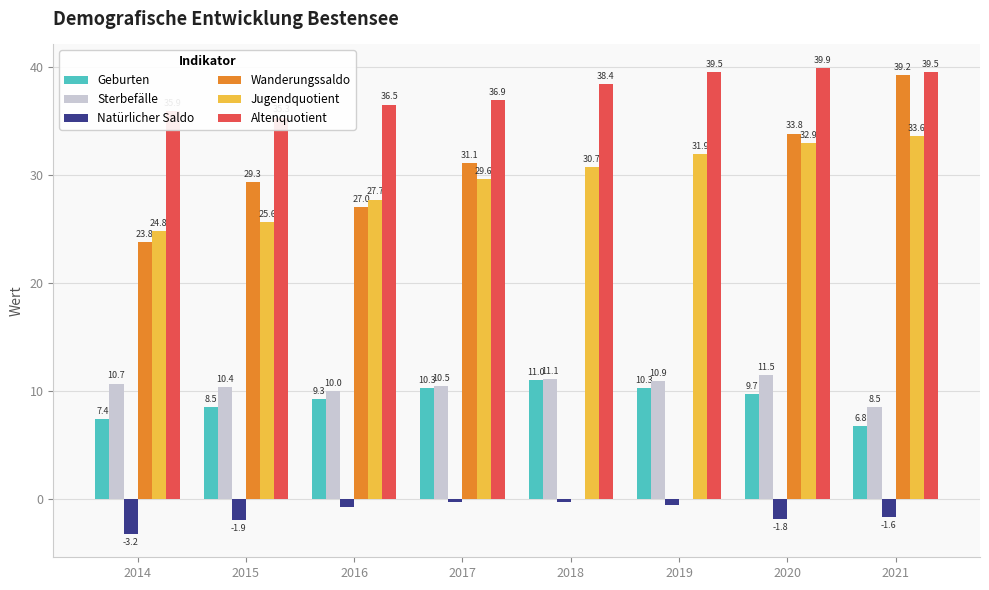

At which category is the sum across all series the highest?

2020